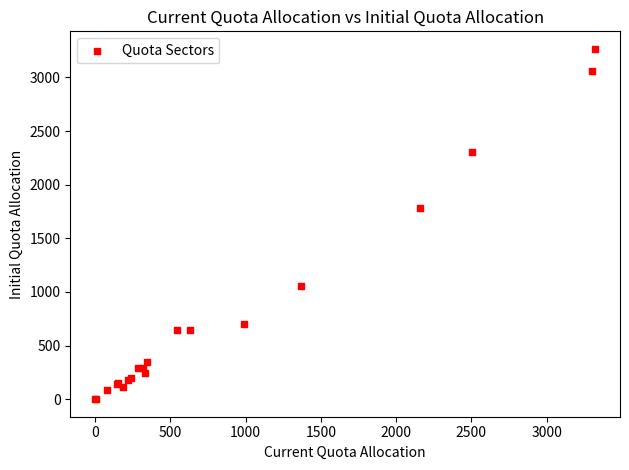

What Y value in the scatter plot is closest to 1633?

1786.2